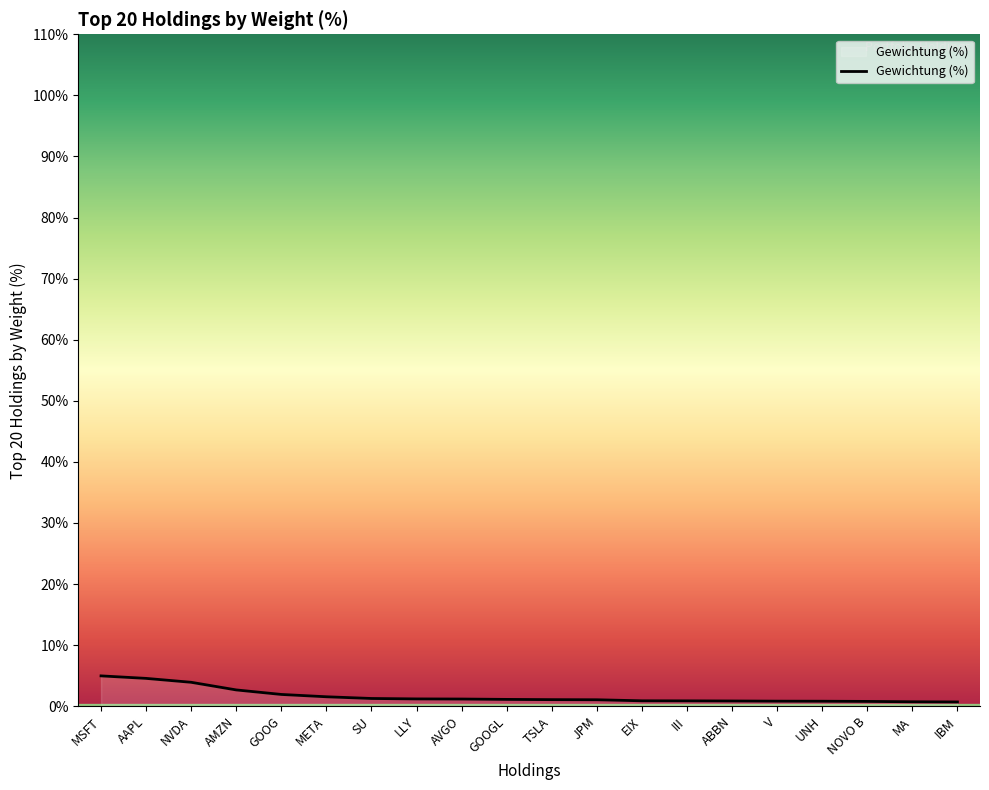

What is the maximum value shown in the chart?

5.0